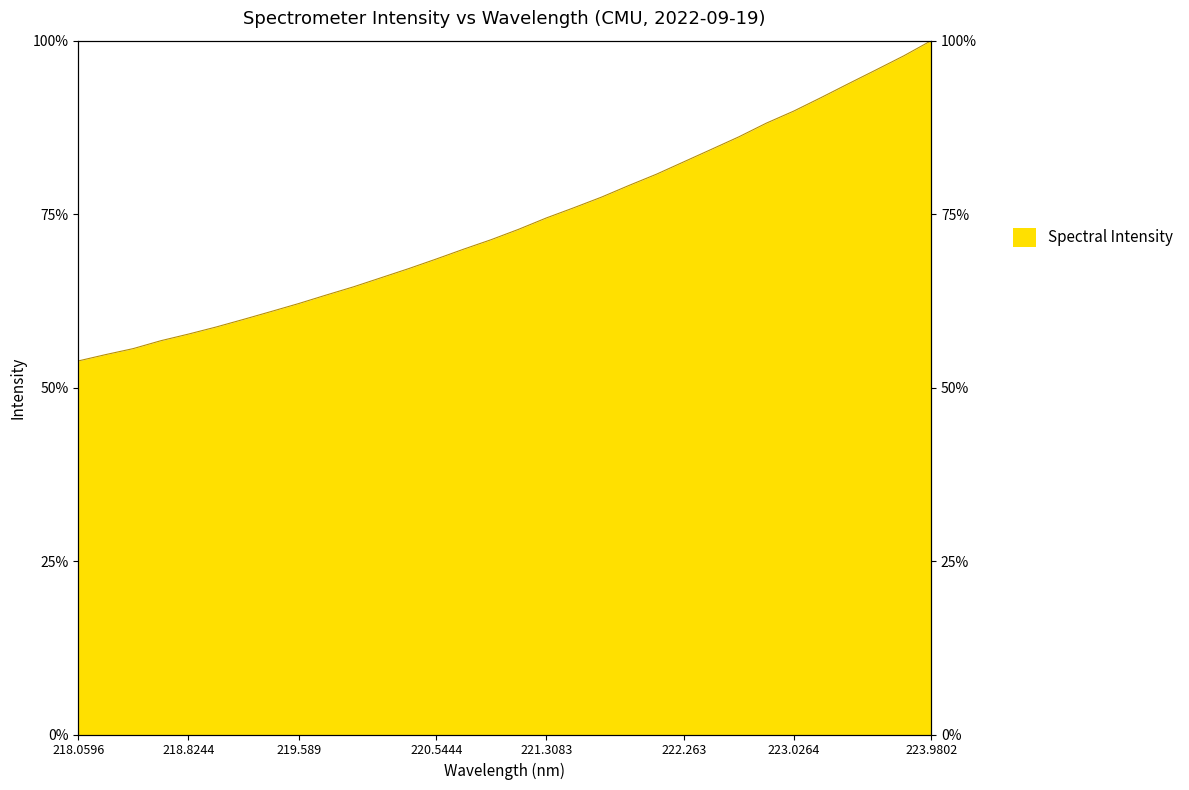

List the labels in order of value, smallest first.

218.0596, 218.2508, 218.442, 218.6332, 218.8244, 219.0156, 219.2067, 219.3979, 219.589, 219.7801, 219.9712, 220.1623, 220.3533, 220.5444, 220.7354, 220.9264, 221.1174, 221.3083, 221.4993, 221.6902, 221.8812, 222.0721, 222.263, 222.4538, 222.6447, 222.8355, 223.0264, 223.2172, 223.408, 223.5987, 223.7895, 223.9802